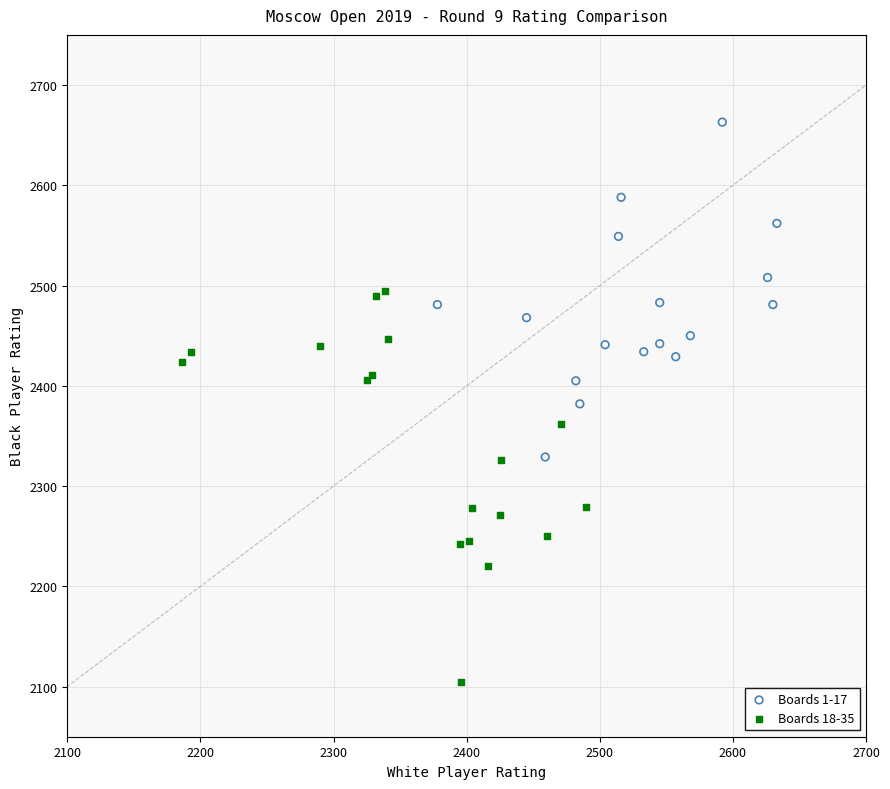

What are all the series names shown in the legend?

Boards 1-17, Boards 18-35